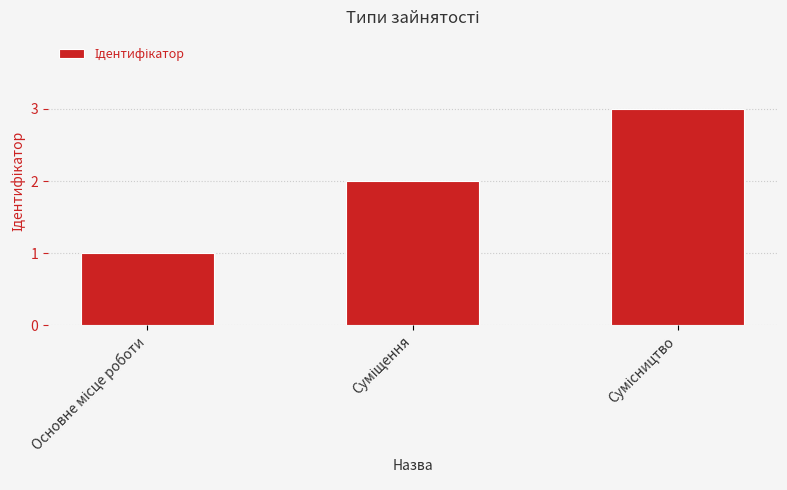

What is the maximum value shown in the chart?

3